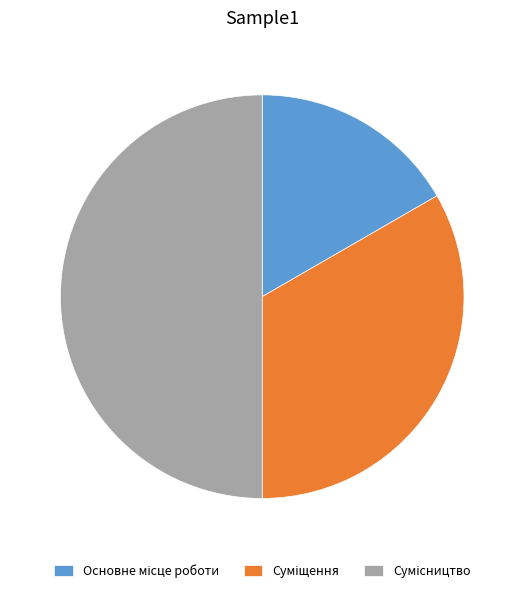

How many slices are in this pie chart?

3